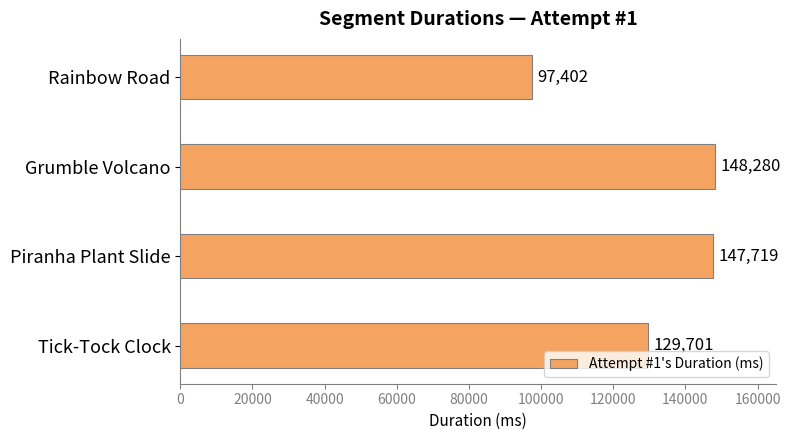

List the labels in order of value, largest first.

Grumble Volcano, Piranha Plant Slide, Tick-Tock Clock, Rainbow Road